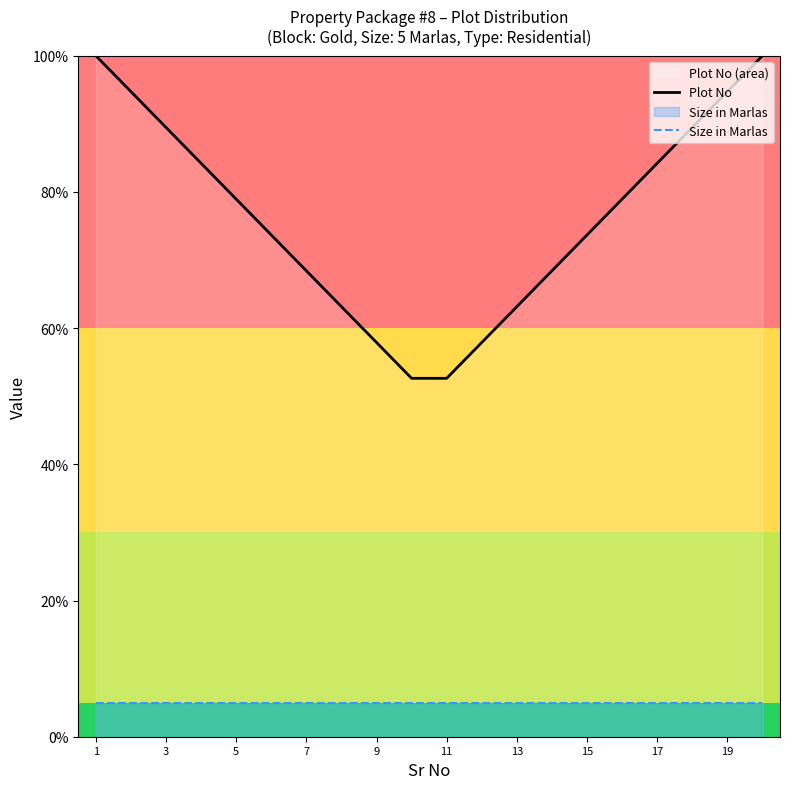

What is the smallest value displayed?

5.0